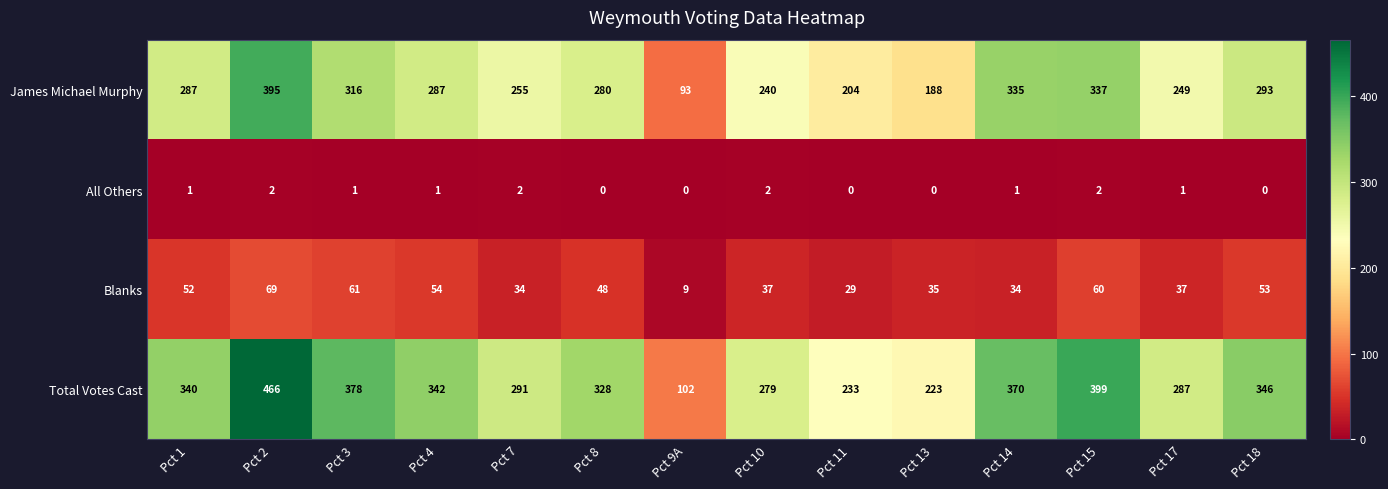

What is the difference between the maximum and minimum values in the Total Votes Cast series?

364